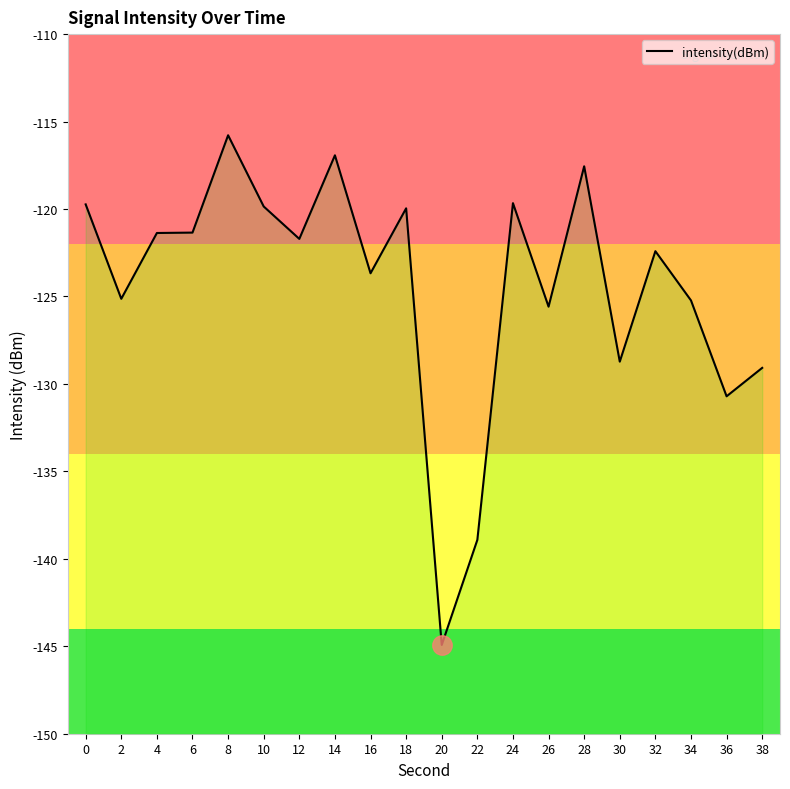

Is it true that the value at 22 is -85.7?

False